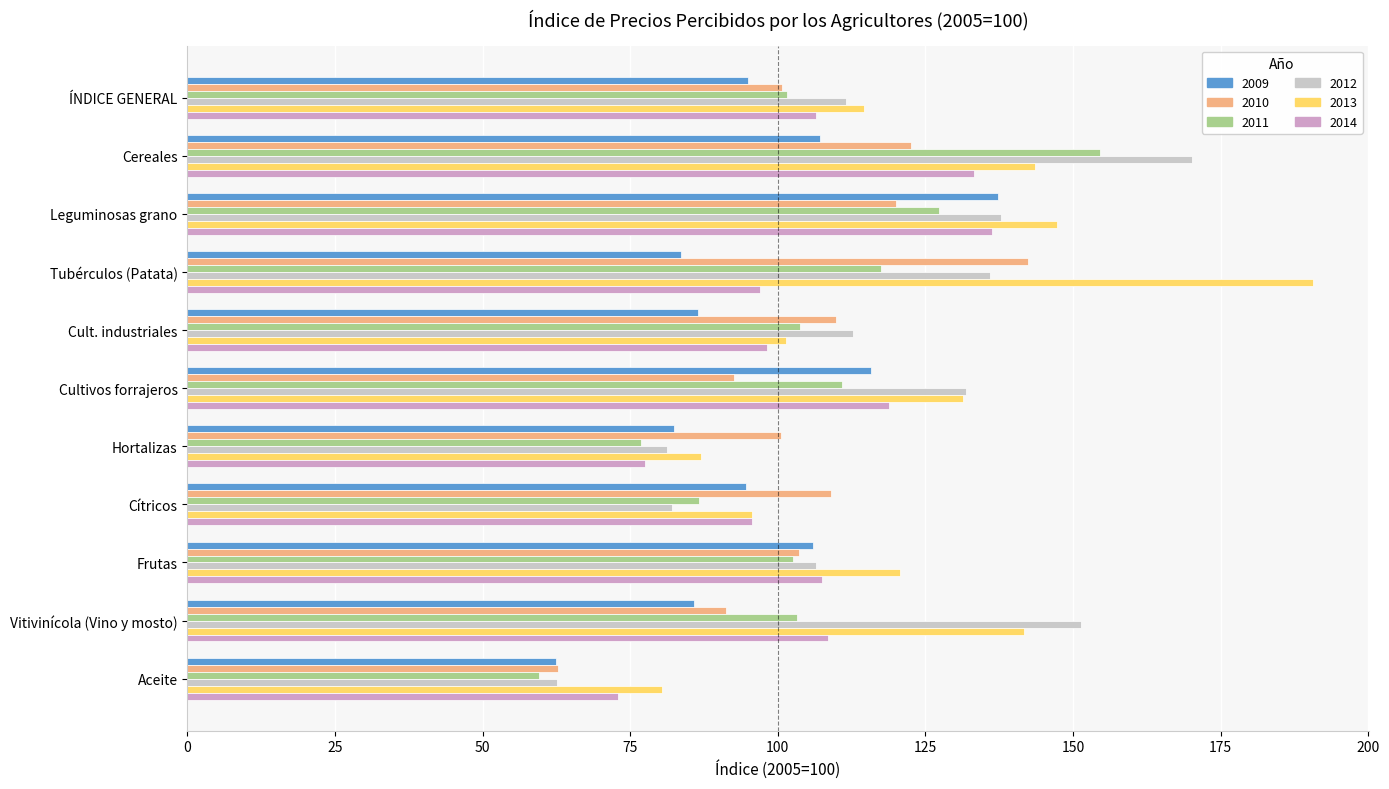

What is the sum of all 2011 values?

1144.1